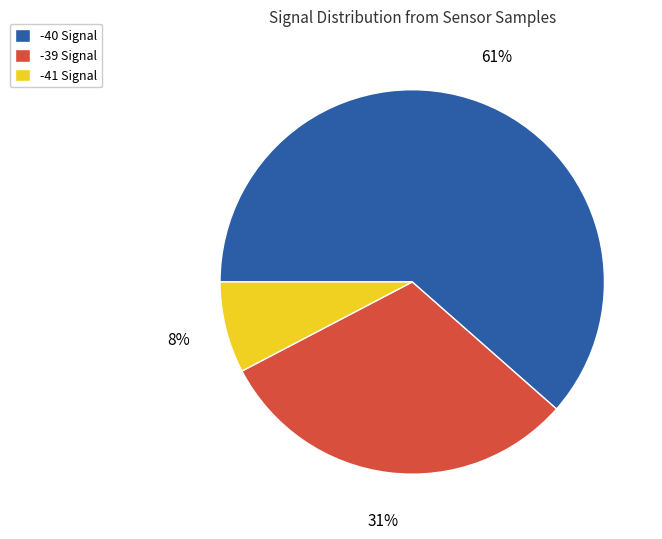

Rank the categories by value from lowest to highest.

-41 Signal, -39 Signal, -40 Signal